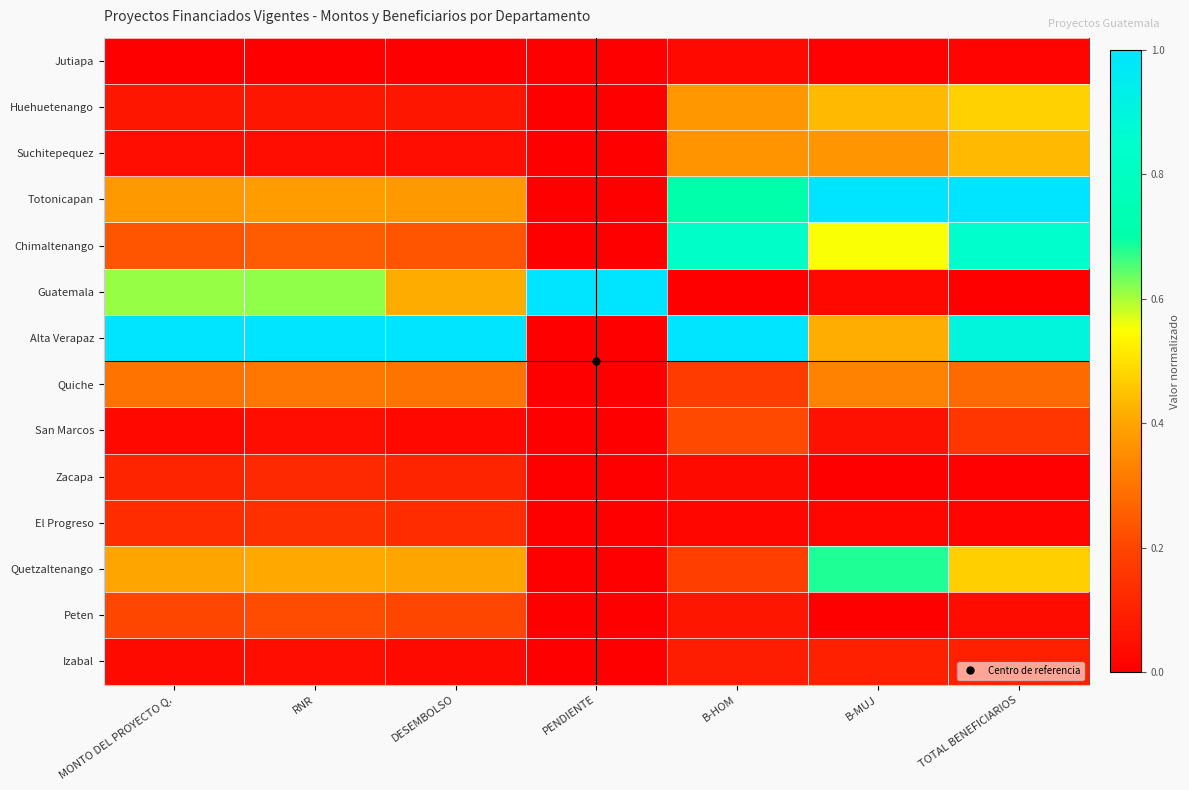

Reading right to left, extract all data points from this chart.

Jutiapa: TOTAL BENEFICIARIOS=0.0	B-MUJ=0.0	B-HOM=0.0	PENDIENTE=0.0	DESEMBOLSO=0.0	RNR=0.0	MONTO DEL PROYECTO Q.=0.0
Huehuetenango: TOTAL BENEFICIARIOS=0.5	B-MUJ=0.4	B-HOM=0.4	PENDIENTE=0.0	DESEMBOLSO=0.1	RNR=0.1	MONTO DEL PROYECTO Q.=0.1
Suchitepequez: TOTAL BENEFICIARIOS=0.4	B-MUJ=0.4	B-HOM=0.4	PENDIENTE=0.0	DESEMBOLSO=0.0	RNR=0.0	MONTO DEL PROYECTO Q.=0.0
Totonicapan: TOTAL BENEFICIARIOS=1.0	B-MUJ=1.0	B-HOM=0.7	PENDIENTE=0.0	DESEMBOLSO=0.4	RNR=0.4	MONTO DEL PROYECTO Q.=0.4
Chimaltenango: TOTAL BENEFICIARIOS=0.9	B-MUJ=0.6	B-HOM=0.8	PENDIENTE=0.0	DESEMBOLSO=0.2	RNR=0.2	MONTO DEL PROYECTO Q.=0.2
Guatemala: TOTAL BENEFICIARIOS=0.0	B-MUJ=0.0	B-HOM=0.0	PENDIENTE=1.0	DESEMBOLSO=0.4	RNR=0.6	MONTO DEL PROYECTO Q.=0.6
Alta Verapaz: TOTAL BENEFICIARIOS=0.9	B-MUJ=0.4	B-HOM=1.0	PENDIENTE=0.0	DESEMBOLSO=1.0	RNR=1.0	MONTO DEL PROYECTO Q.=1.0
Quiche: TOTAL BENEFICIARIOS=0.3	B-MUJ=0.3	B-HOM=0.2	PENDIENTE=0.0	DESEMBOLSO=0.3	RNR=0.3	MONTO DEL PROYECTO Q.=0.3
San Marcos: TOTAL BENEFICIARIOS=0.2	B-MUJ=0.1	B-HOM=0.2	PENDIENTE=0.0	DESEMBOLSO=0.0	RNR=0.0	MONTO DEL PROYECTO Q.=0.0
Zacapa: TOTAL BENEFICIARIOS=0.0	B-MUJ=0.0	B-HOM=0.0	PENDIENTE=0.0	DESEMBOLSO=0.1	RNR=0.1	MONTO DEL PROYECTO Q.=0.1
El Progreso: TOTAL BENEFICIARIOS=0.0	B-MUJ=0.0	B-HOM=0.0	PENDIENTE=0.0	DESEMBOLSO=0.1	RNR=0.1	MONTO DEL PROYECTO Q.=0.1
Quetzaltenango: TOTAL BENEFICIARIOS=0.5	B-MUJ=0.7	B-HOM=0.2	PENDIENTE=0.0	DESEMBOLSO=0.4	RNR=0.4	MONTO DEL PROYECTO Q.=0.4
Peten: TOTAL BENEFICIARIOS=0.0	B-MUJ=0.0	B-HOM=0.1	PENDIENTE=0.0	DESEMBOLSO=0.2	RNR=0.2	MONTO DEL PROYECTO Q.=0.2
Izabal: TOTAL BENEFICIARIOS=0.1	B-MUJ=0.1	B-HOM=0.1	PENDIENTE=0.0	DESEMBOLSO=0.0	RNR=0.0	MONTO DEL PROYECTO Q.=0.0